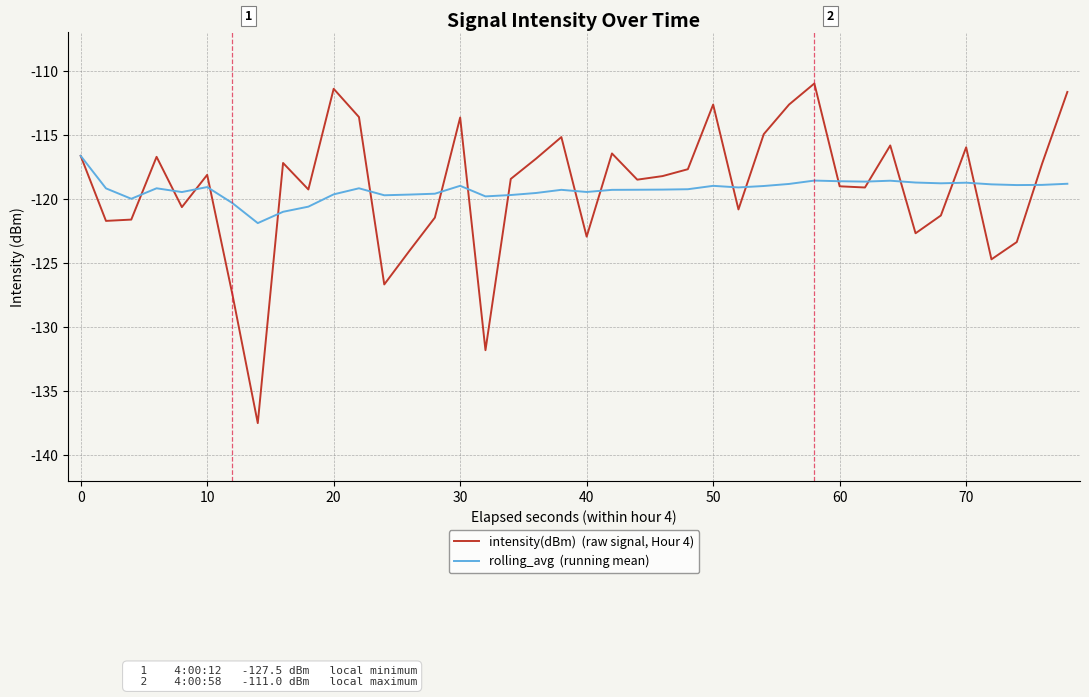

What is the minimum value shown in the chart?

-137.5